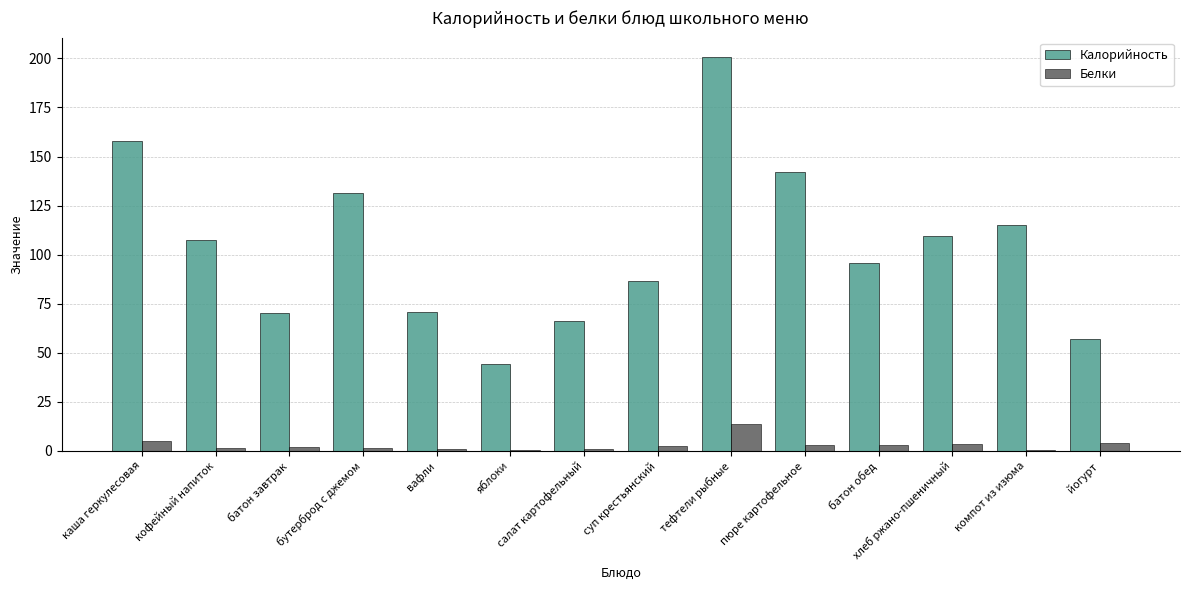

Between батон завтрак and компот из изюма, which series saw the biggest shift?

Калорийность